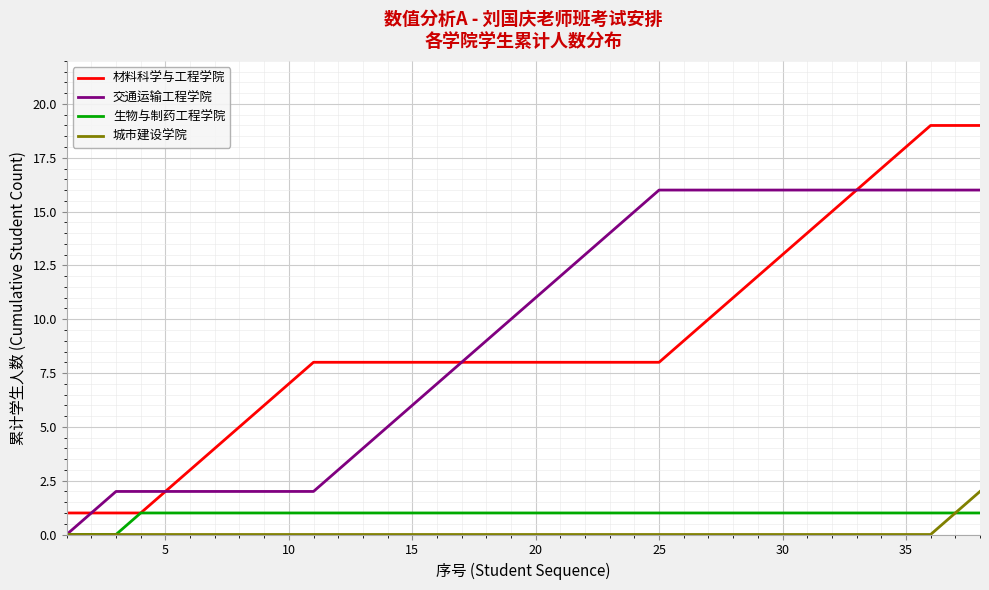

True or false: 城市建设学院 and 材料科学与工程学院 cross at least once.

False